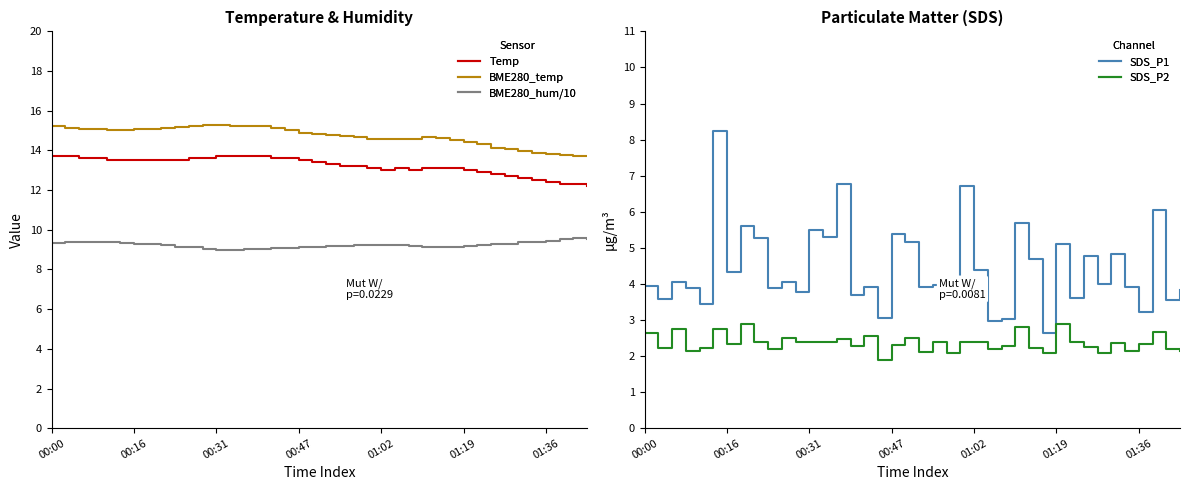

Is it true that BME280_temp equals 14.6 at 28?

True